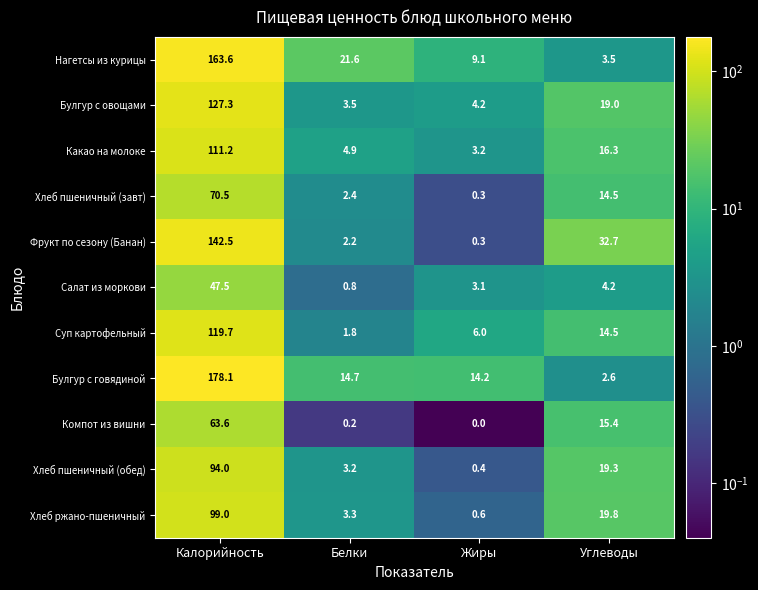

What is the sum of all Какао на молоке values?

135.6